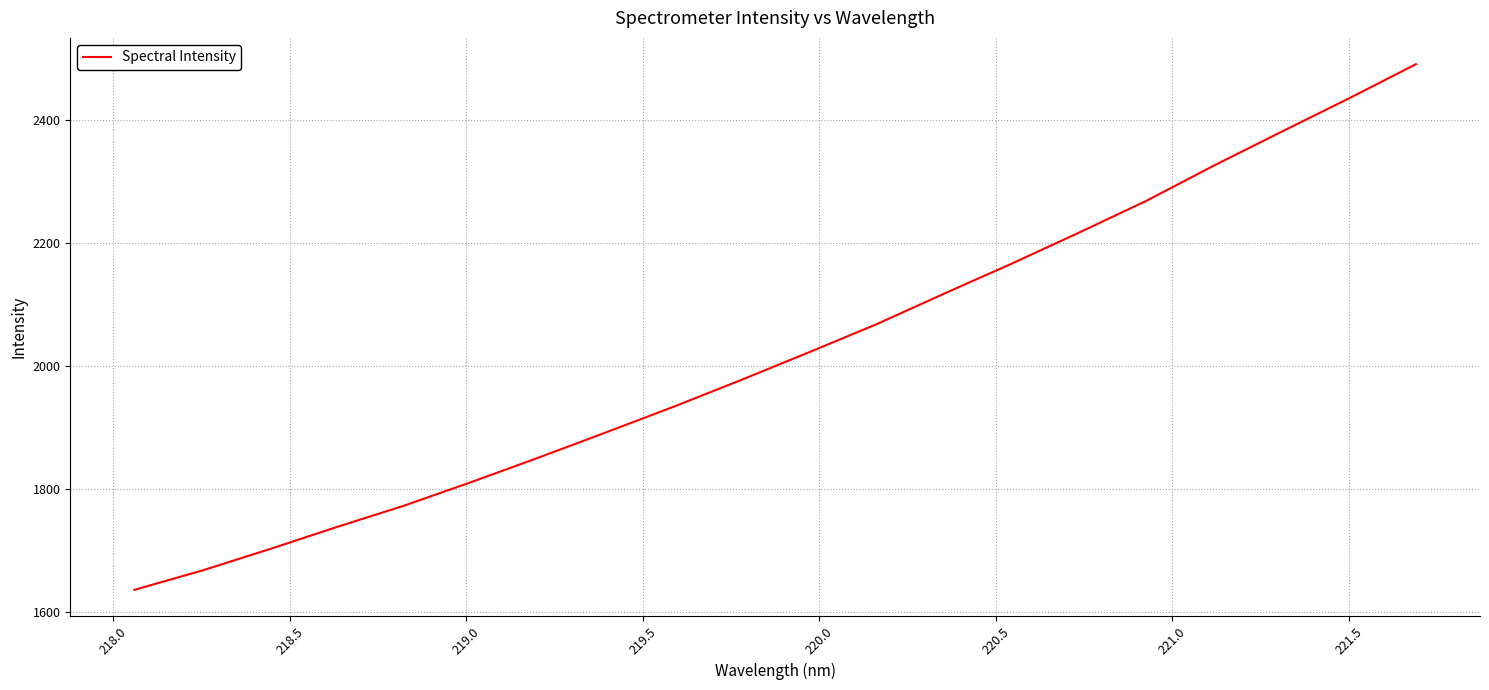

What is the maximum value shown in the chart?

2490.3